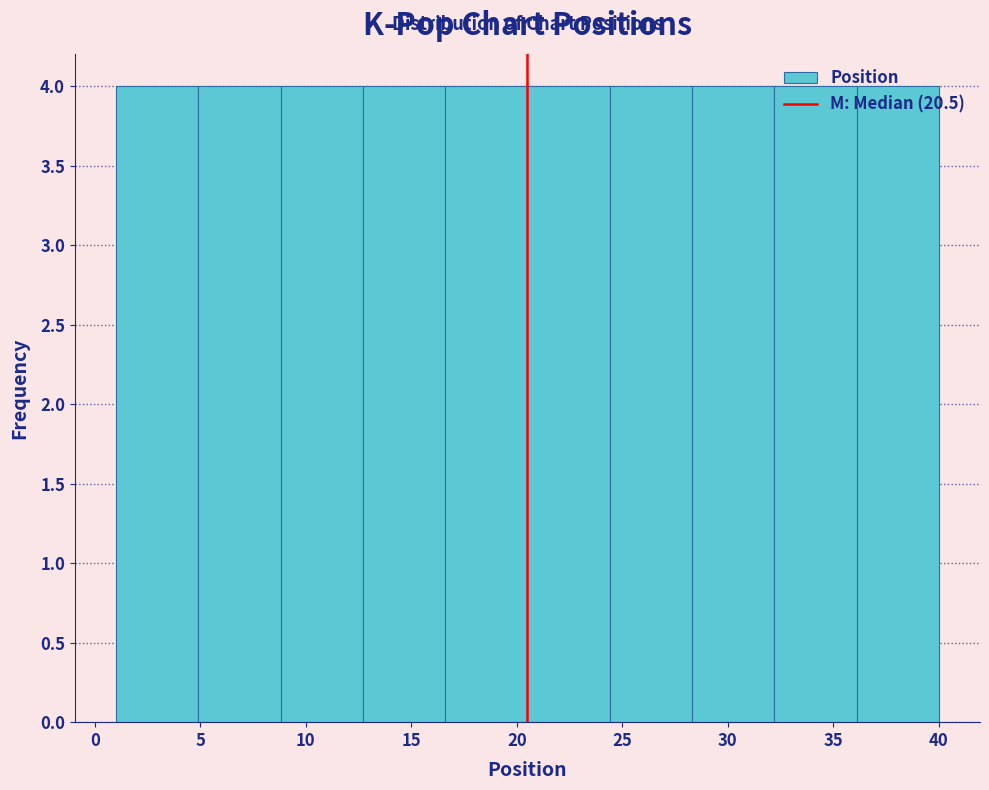

Reading left to right, transcribe this chart: for each bar, give the range it covers on the x-axis and its height. Neither the bar edges nor the heights are printed on the chart, so give them approximately, as read against the axes.

1.0 to 4.9: 4
4.9 to 8.8: 4
8.8 to 12.7: 4
12.7 to 16.6: 4
16.6 to 20.5: 4
20.5 to 24.4: 4
24.4 to 28.3: 4
28.3 to 32.2: 4
32.2 to 36.1: 4
36.1 to 40.0: 4